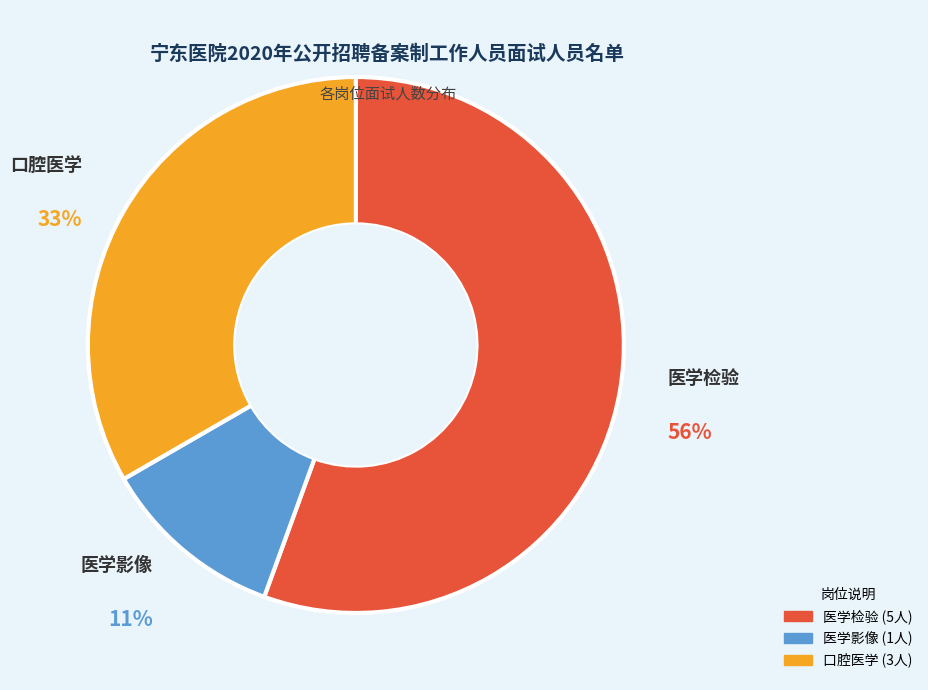

Is it true that 医学影像 is 1% of the pie?

False